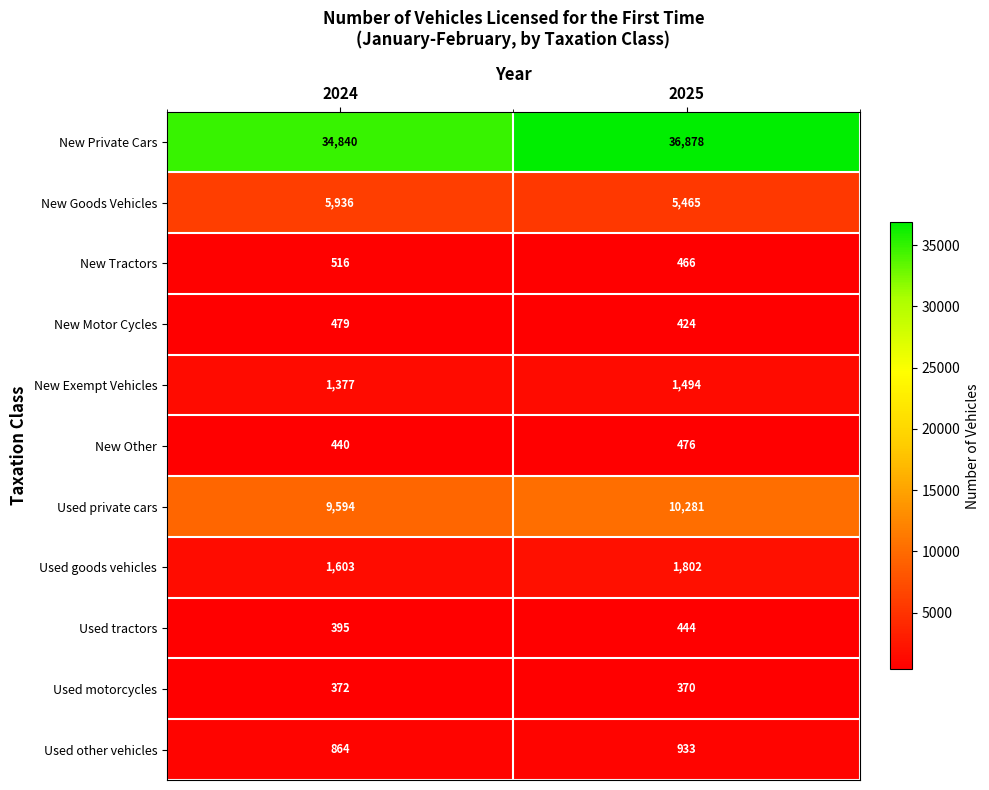

Is it true that Used goods vehicles equals 2460 at 2025?

False